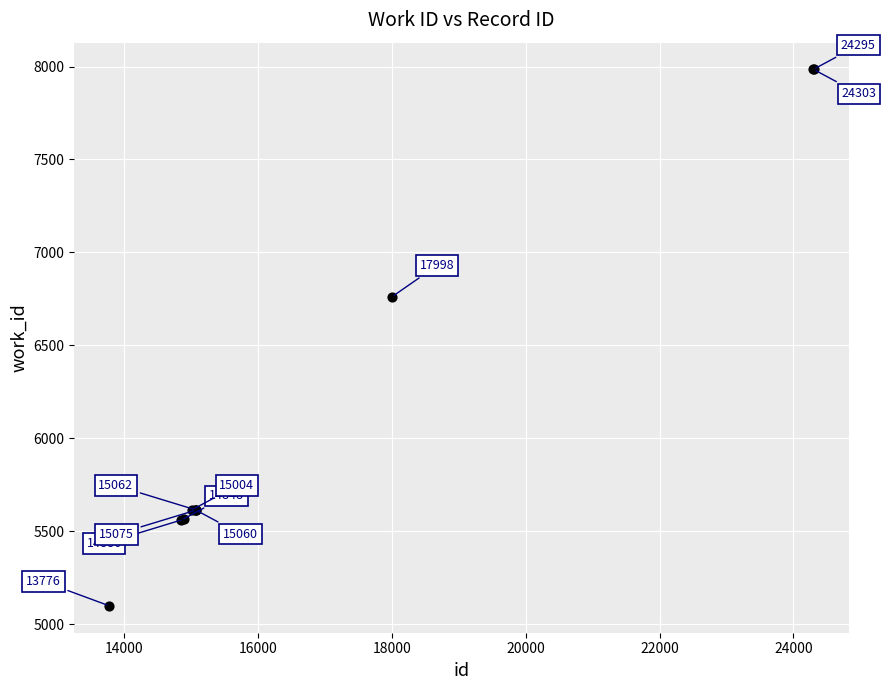

What Y value in the scatter plot is closest to 6541?

6761